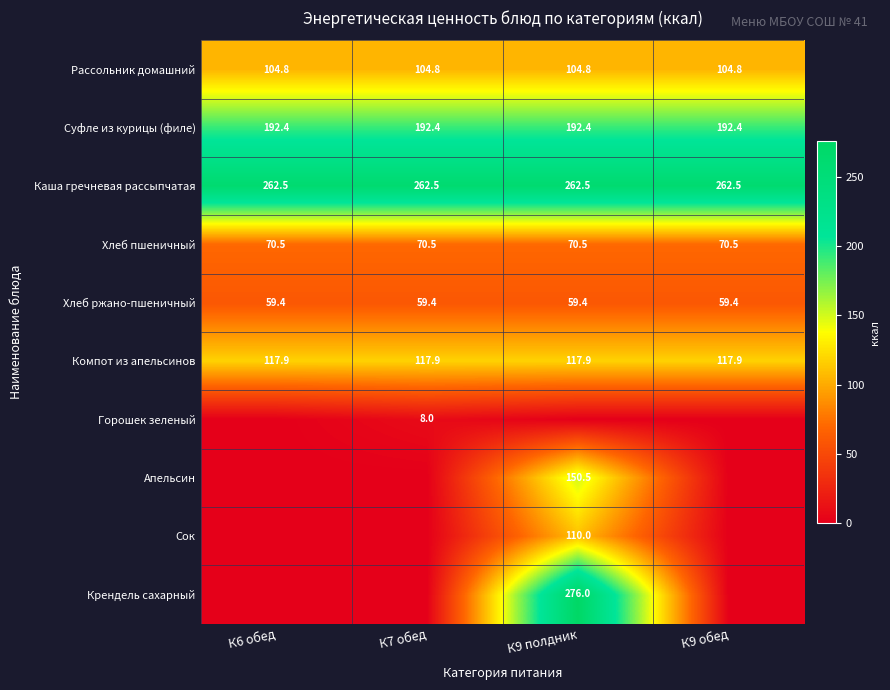

Which category has the lowest value across all series?

К6 обед